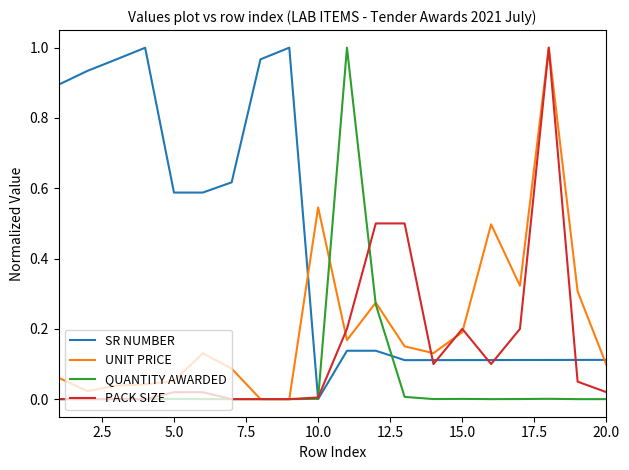

List the series in order of their overall mean, lowest first.

QUANTITY AWARDED, PACK SIZE, UNIT PRICE, SR NUMBER